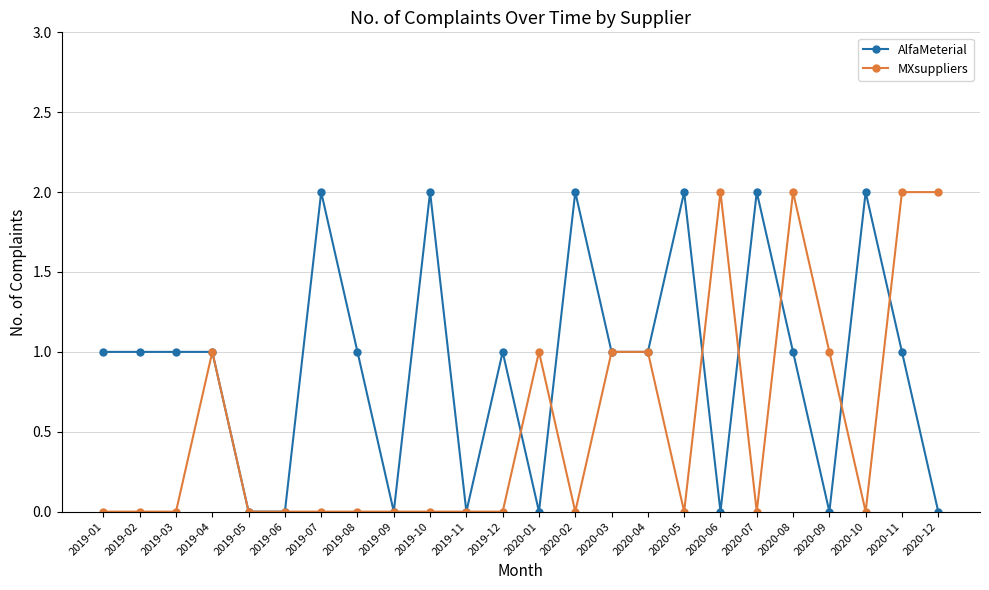

Which series has the largest total across all categories?

AlfaMeterial